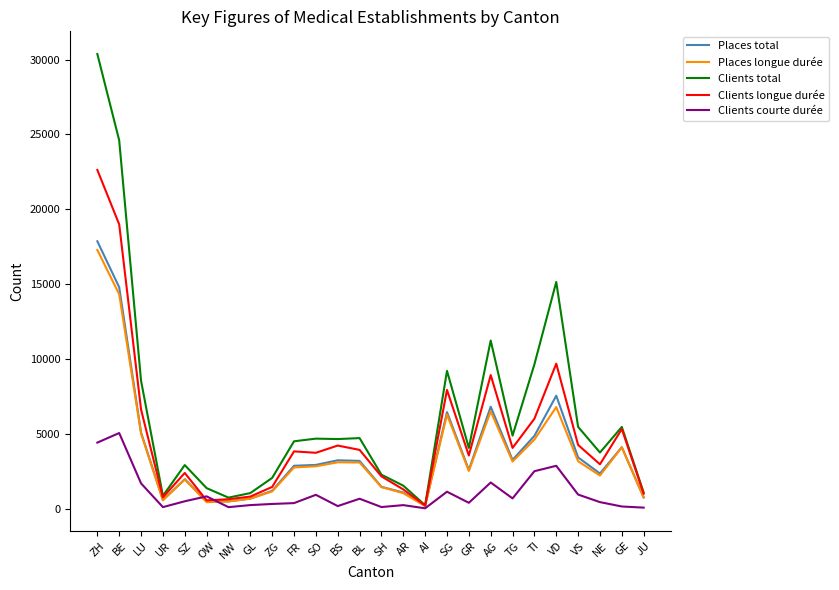

In Places longue durée, how many points are lower than both neighbors (excluding endpoints)?

6